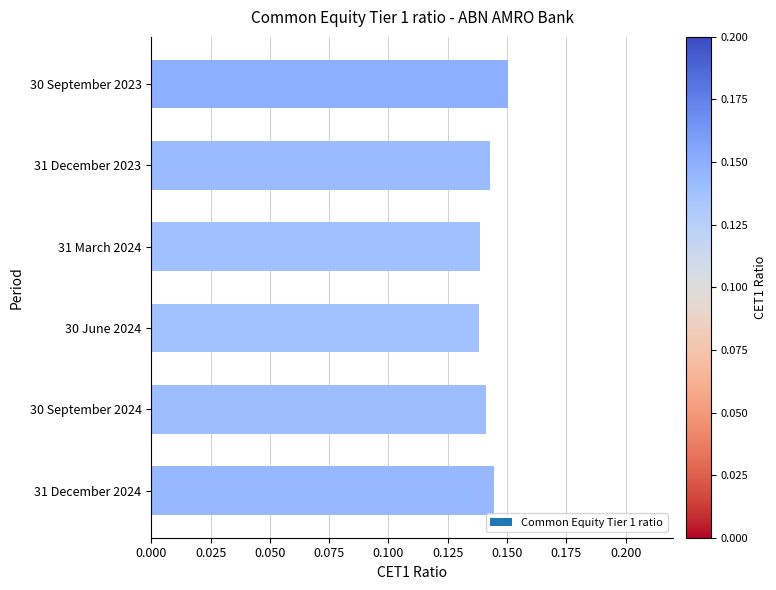

What is the sum of all values?

0.9